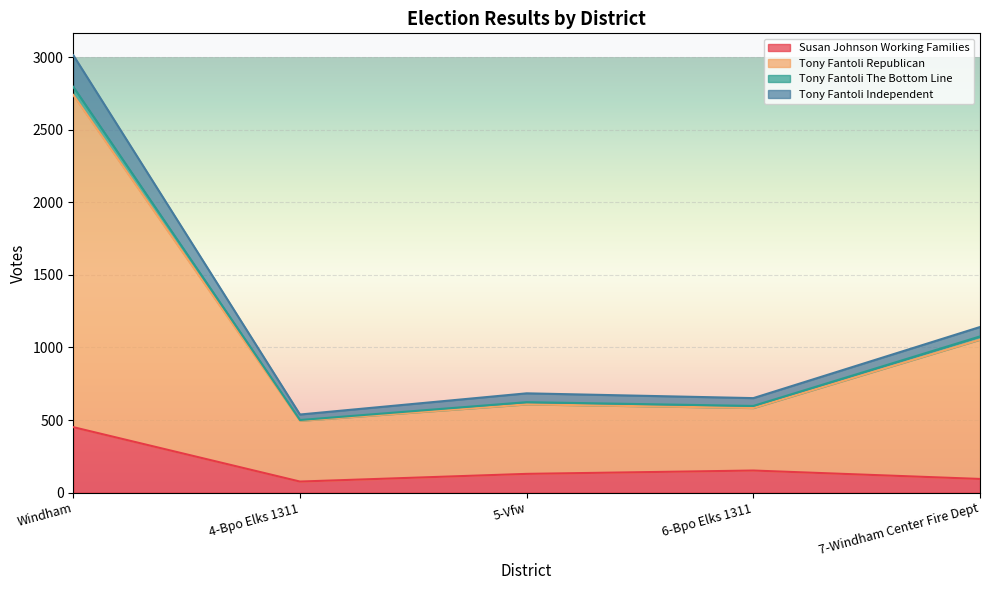

True or false: Tony Fantoli Independent and Tony Fantoli Republican cross at least once.

False